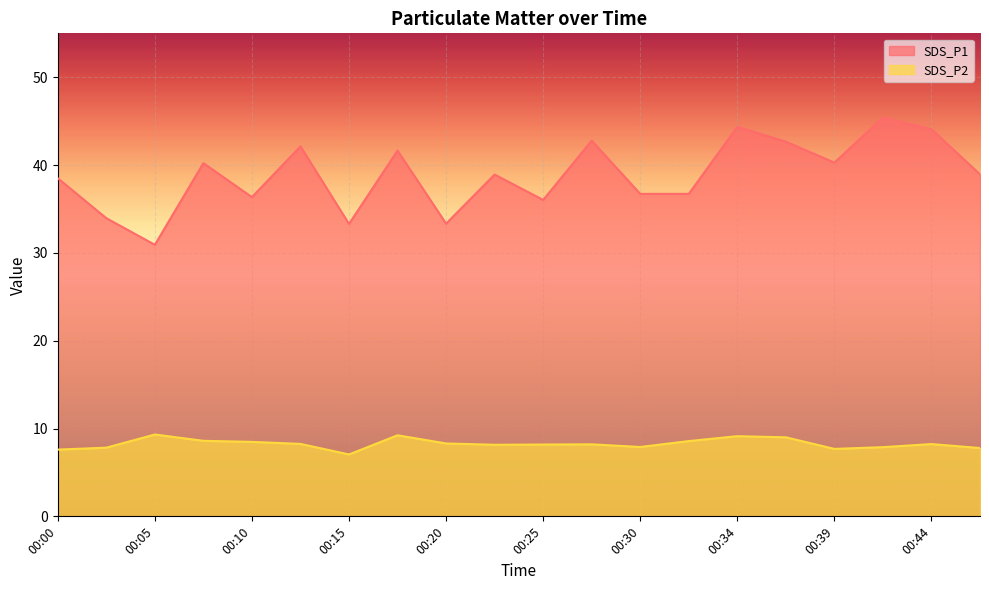

True or false: SDS_P2 and SDS_P1 cross at least once.

False